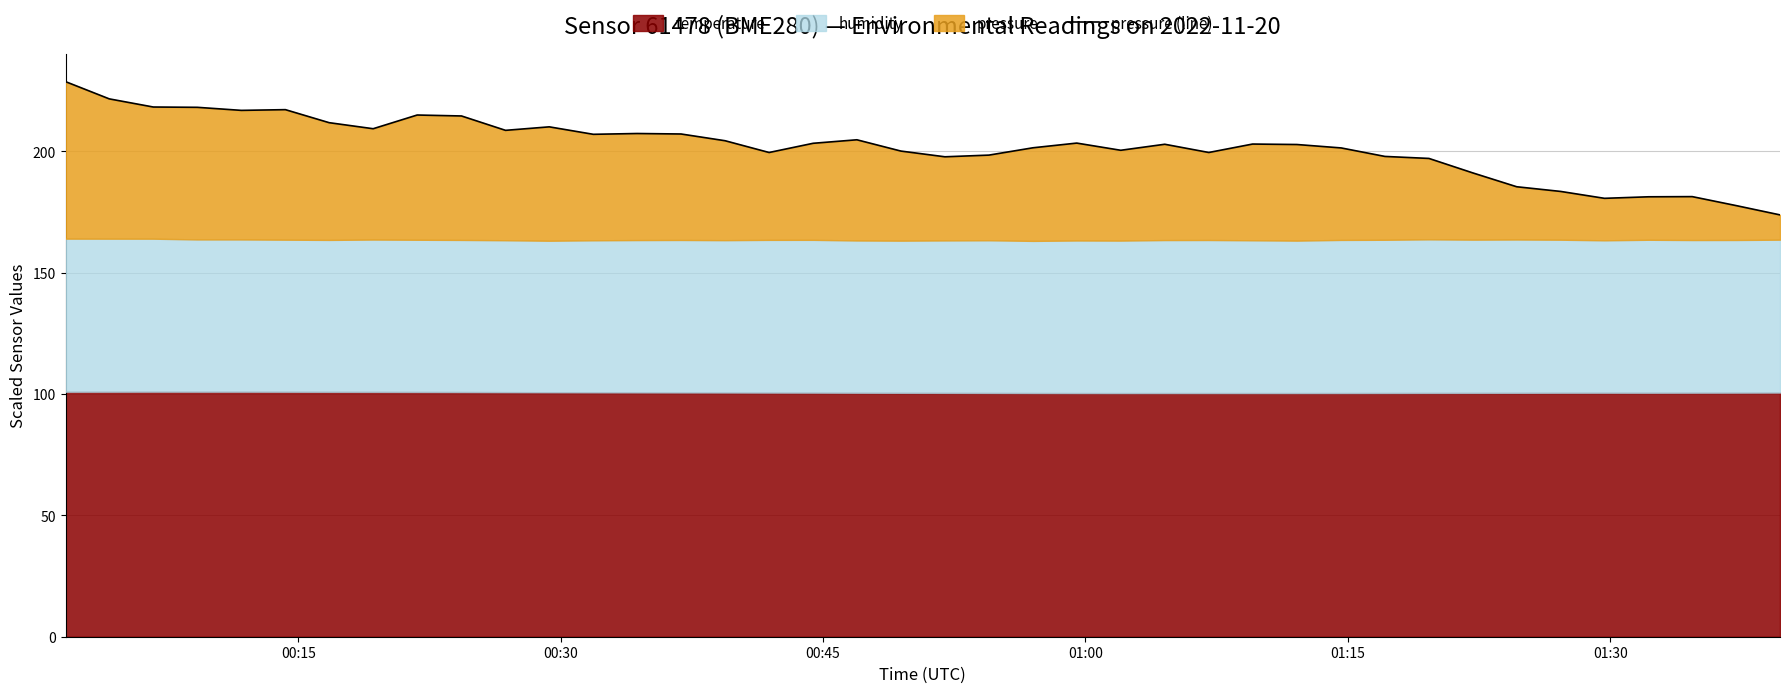

What is the average value?

202.0